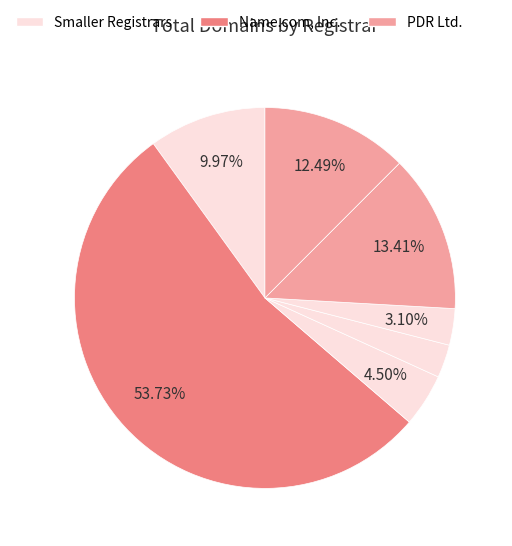

How many segments does this pie chart have?

7